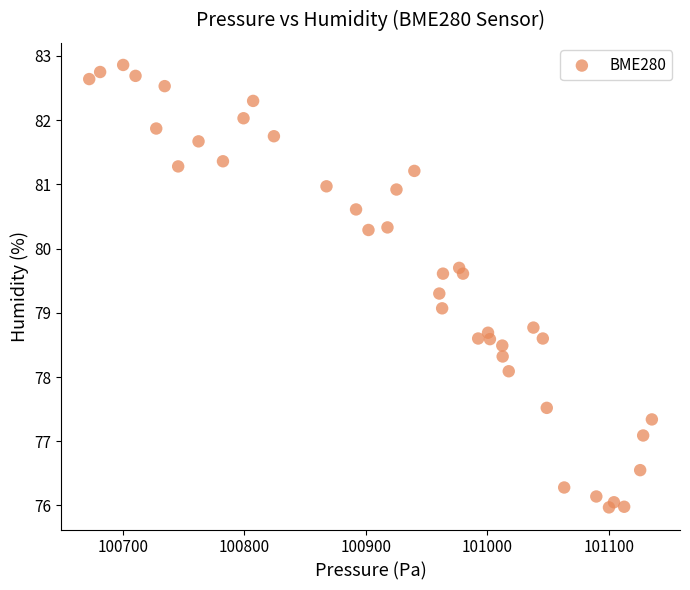

What is the range of X values (max minus min)?

462.8